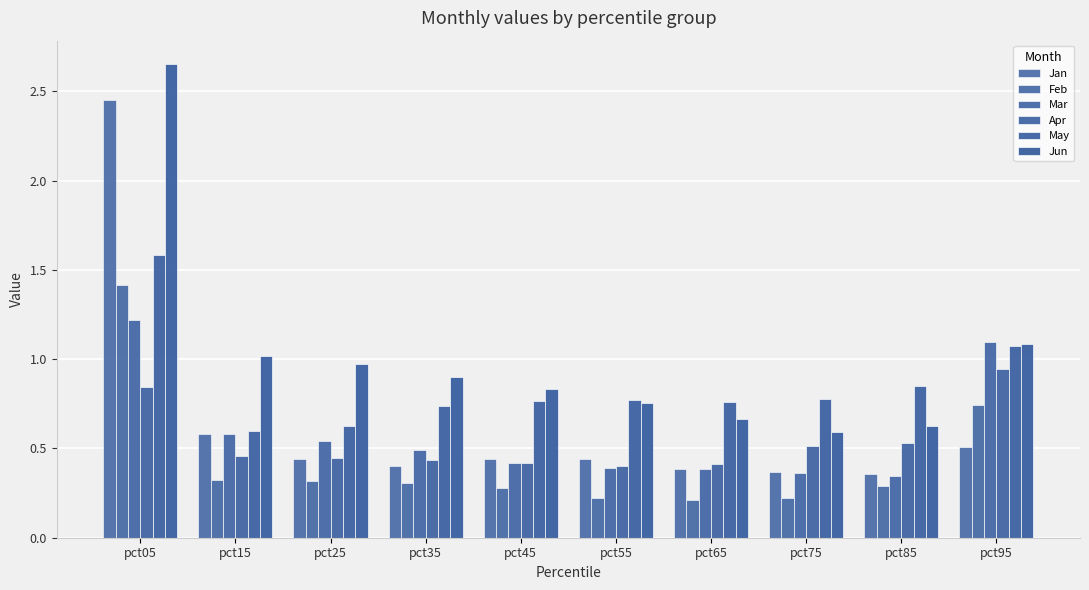

How many categories are shown in the chart?

10